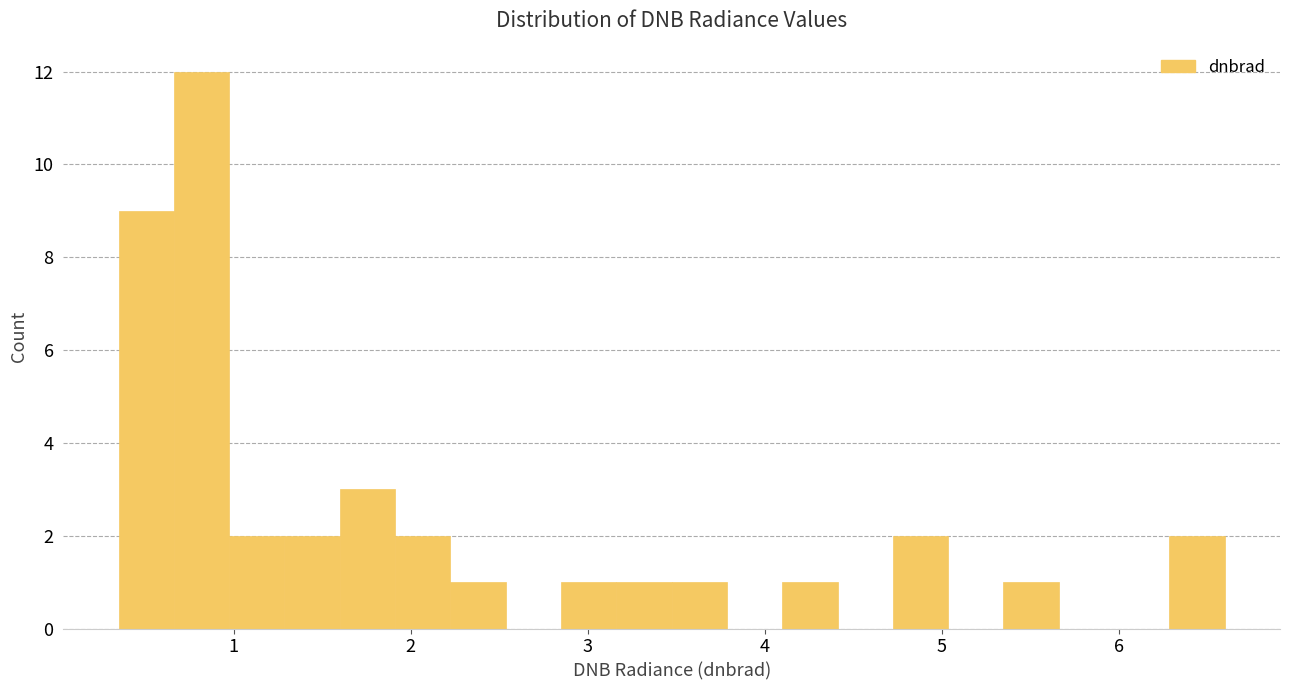

Around what value on the x-axis is the tallest bar? Give the approximate position of its centre, as read against the axis.

0.8